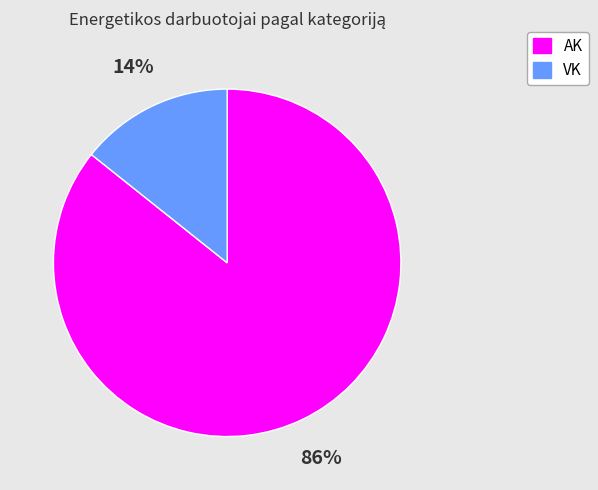

True or false: AK accounts for 86% of the total.

True